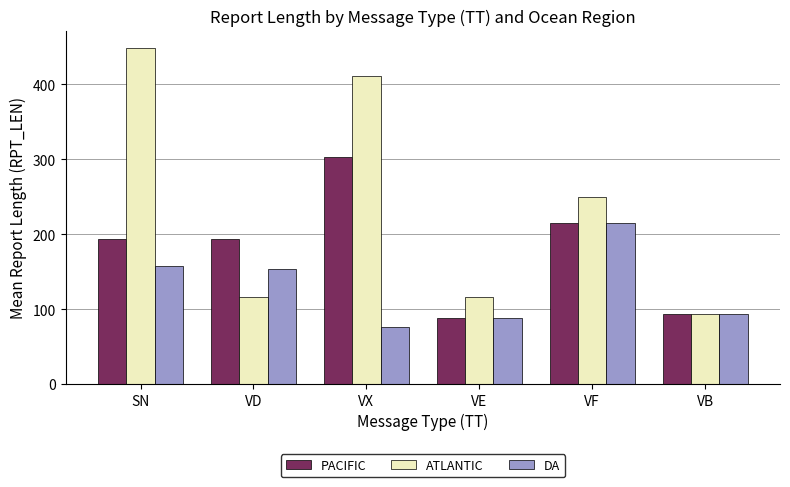

Is the value of PACIFIC at VE greater than the value of DA at SN?

No